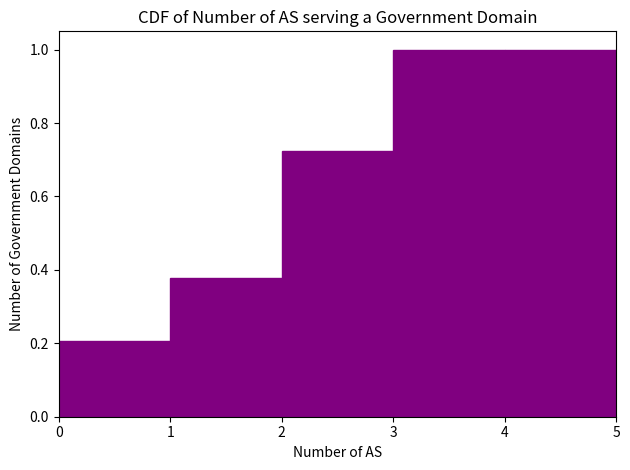

What is the height of the bar covering 2 to 3 on the x-axis? The values are not printed on the chart, so give them approximately, as read against the axis.

0.72